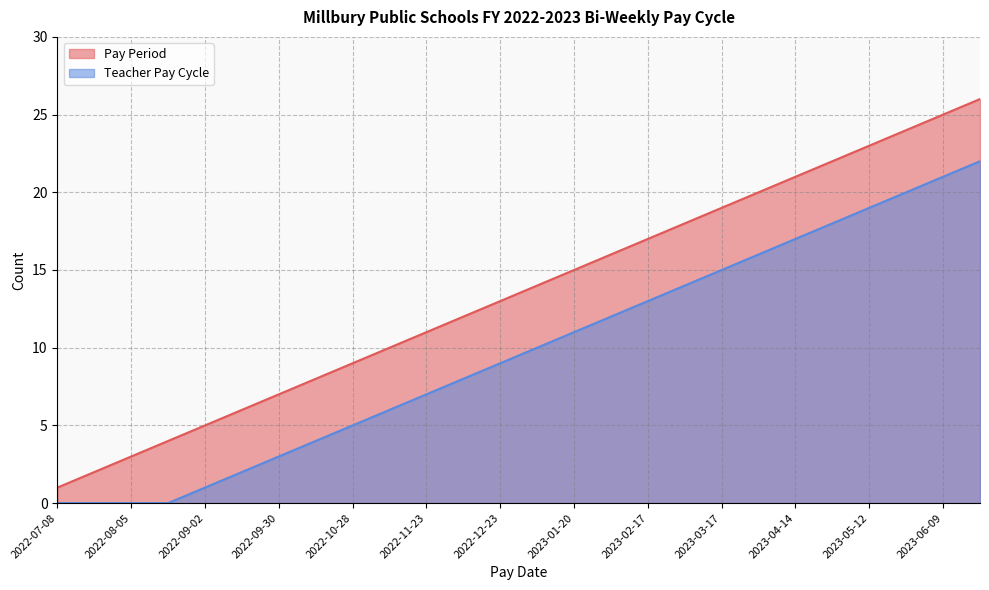

Which series has the widest spread of values?

Pay Period